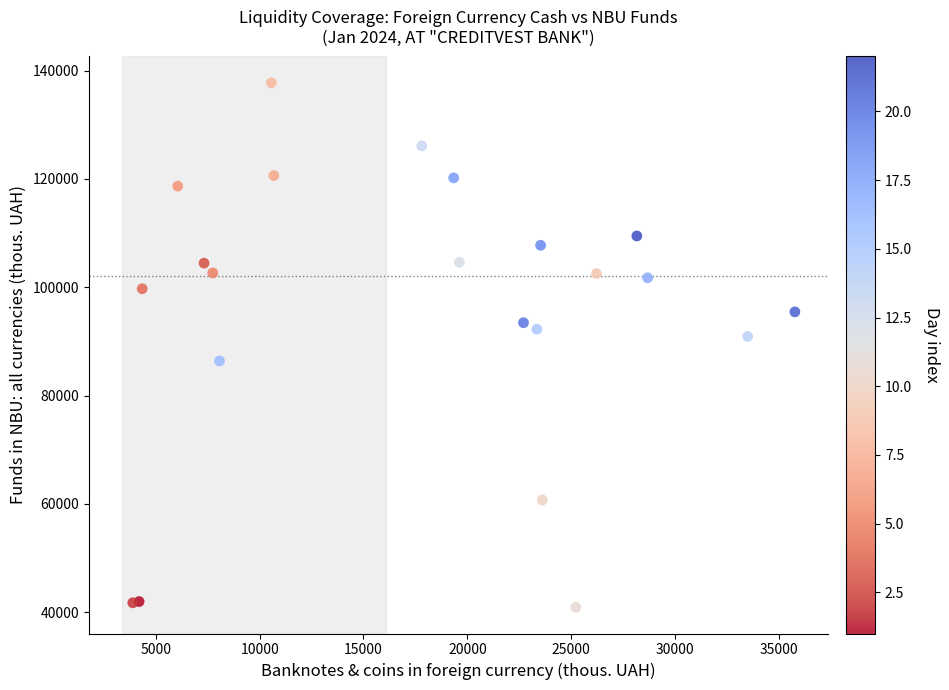

What Y value in the scatter plot is closest to 89329?

90903.4